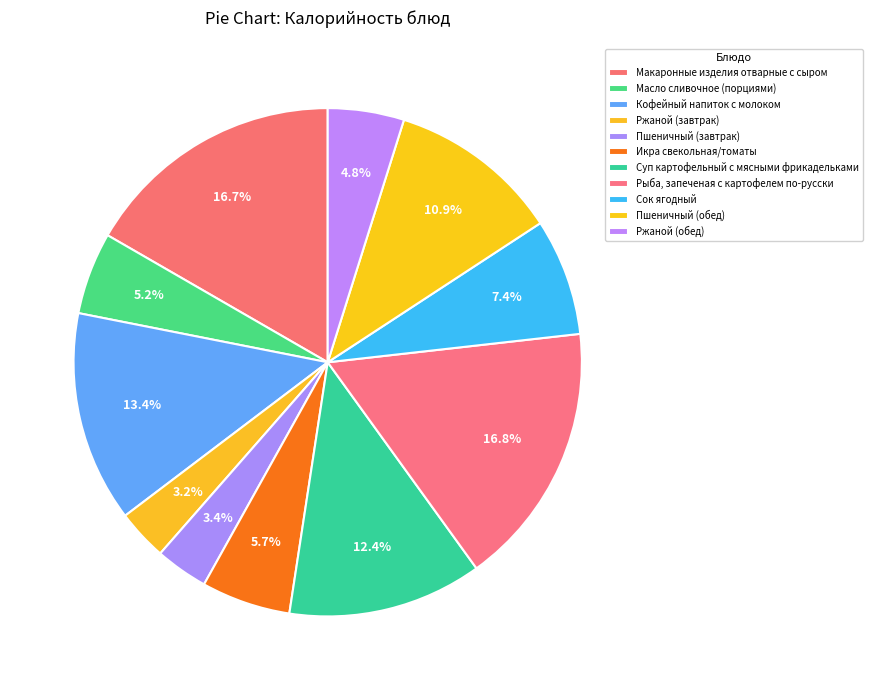

Is it true that Ржаной (завтрак) is 1% of the pie?

False